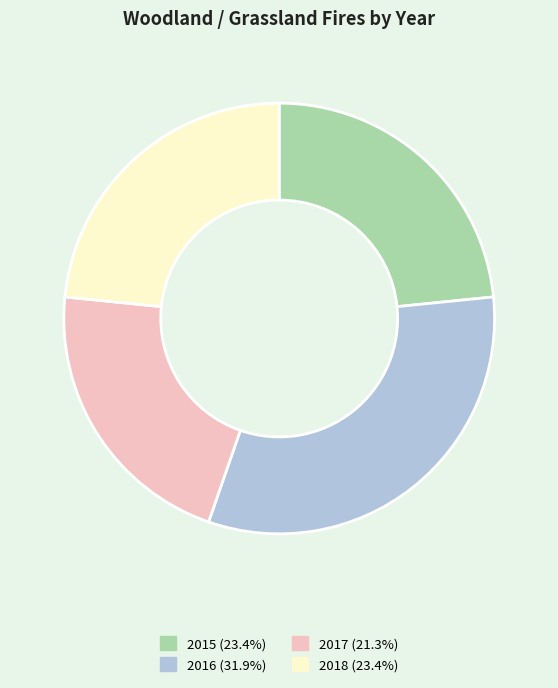

Do 2015 and 2017 together represent more than half of the pie?

No